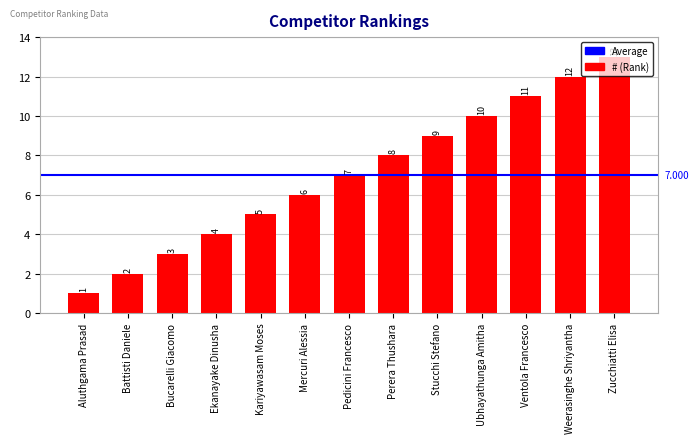

Reading right to left, extract all data points from this chart.

13	12	11	10	9	8	7	6	5	4	3	2	1